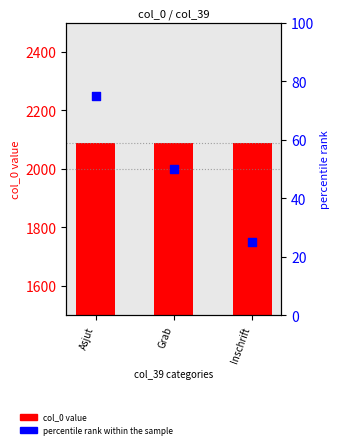

At which category is the sum across all series the highest?

Asjut